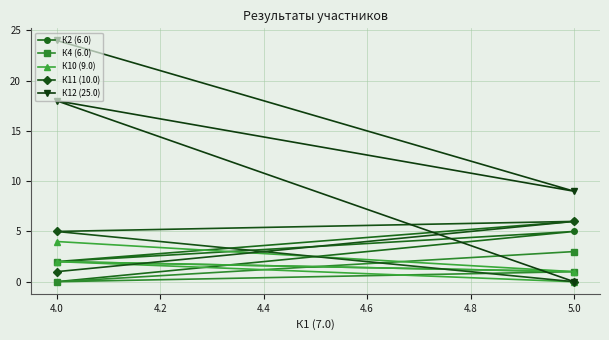

Does the chart display data point markers on the line(s)?

Yes